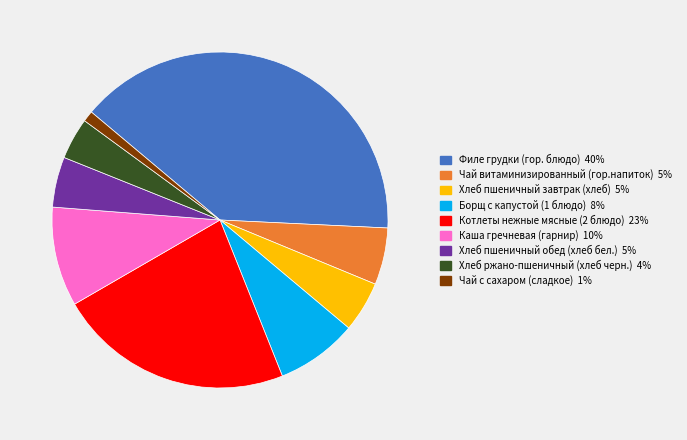

The Чай с сахаром (сладкое) slice represents 1% of the pie. True or false?

True